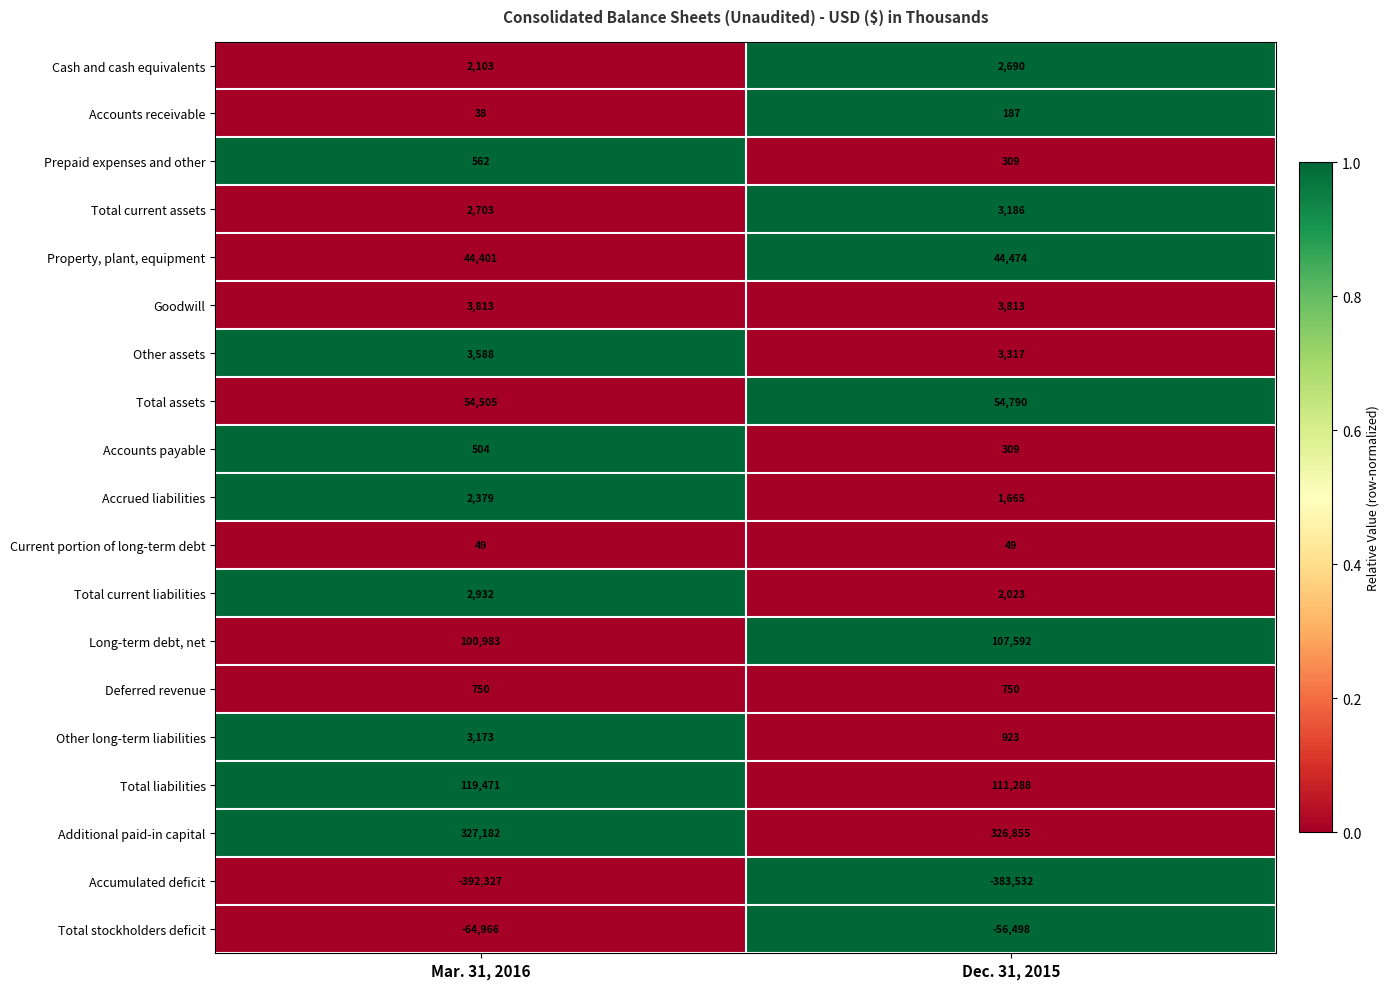

At which category does the chart reach its peak across all series?

Mar. 31, 2016